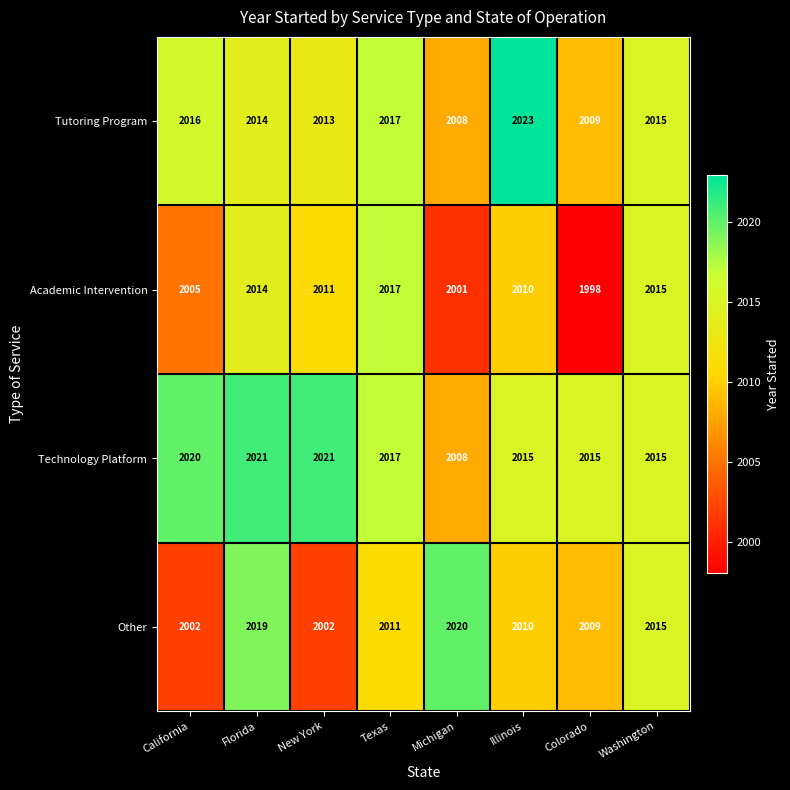

How many distinct data groups are displayed?

4